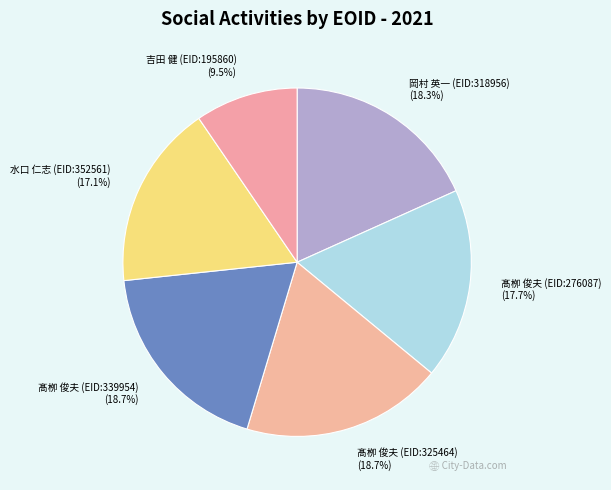

Which category has the smallest portion of the pie?

吉田 健 (EID:195860)